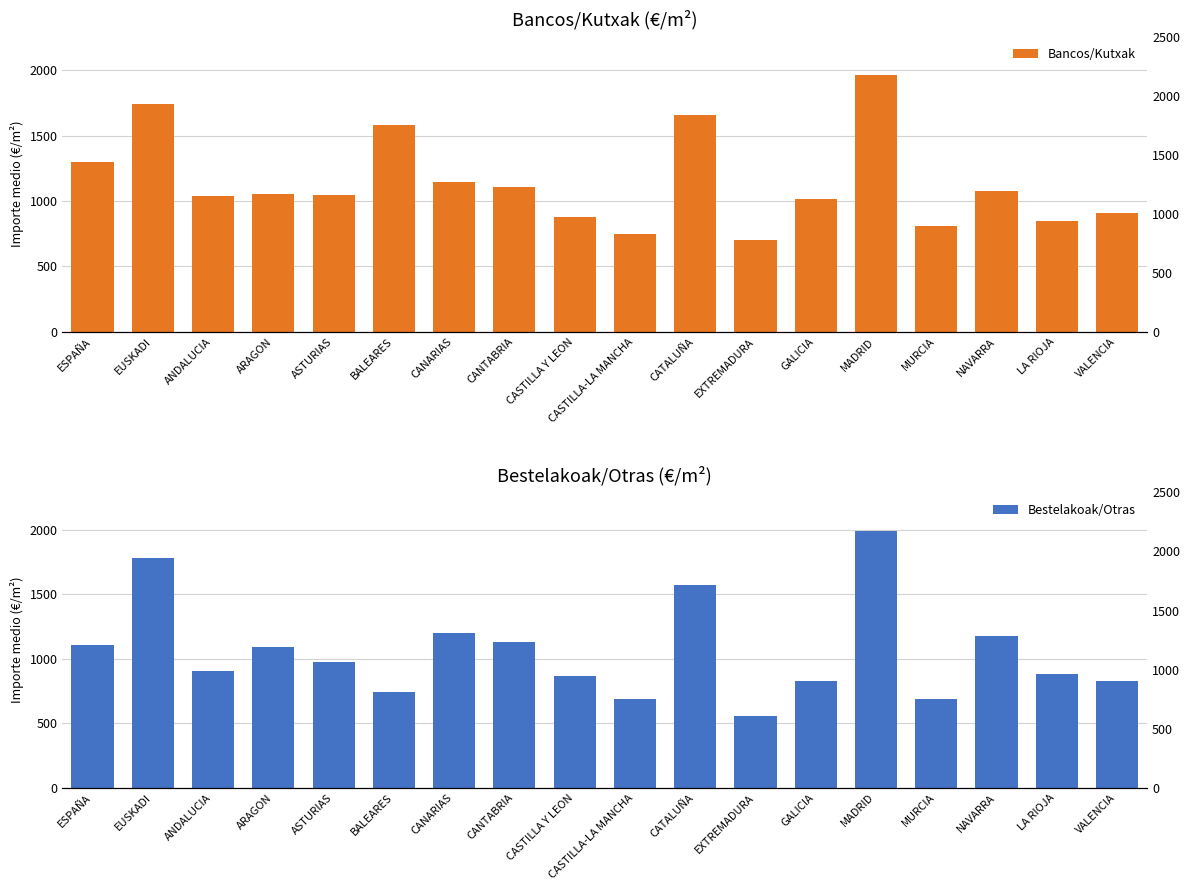

Rank the series by their average value, from highest to lowest.

Bancos/Kutxak, Bestelakoak/Otras